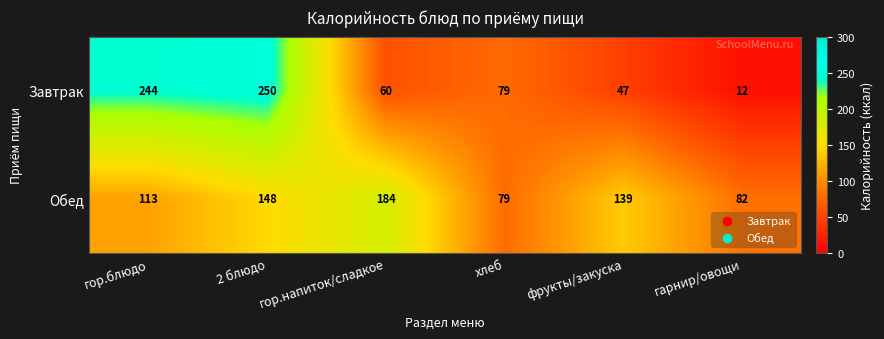

How many values in the Завтрак series are below 79?

3